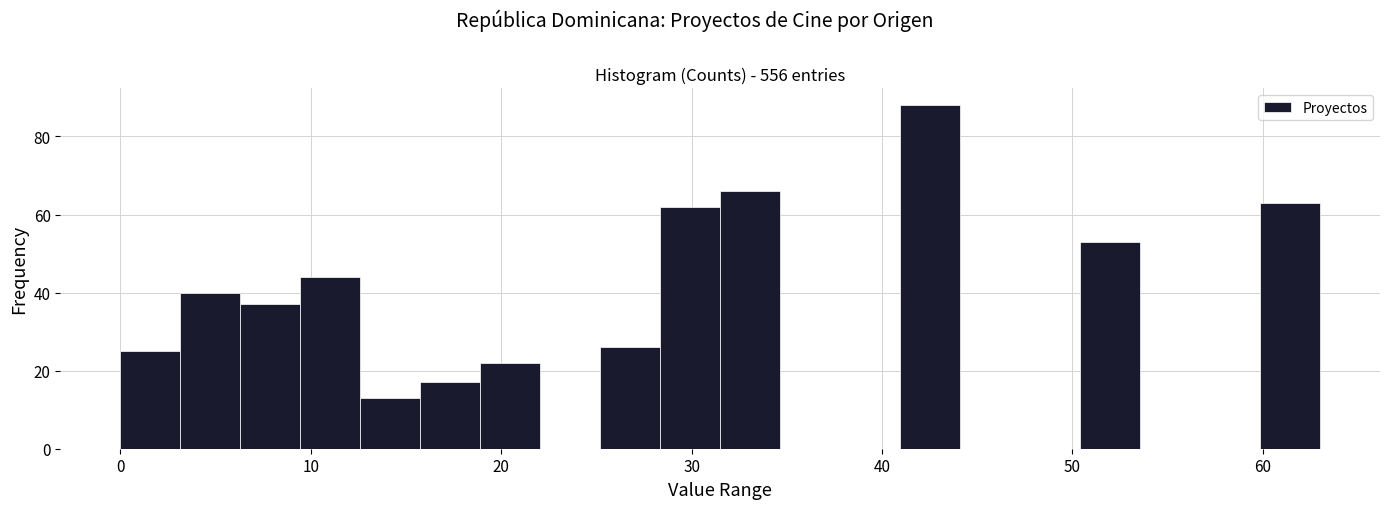

Read against the x-axis, roughly where is the centre of the tallest bar?

43